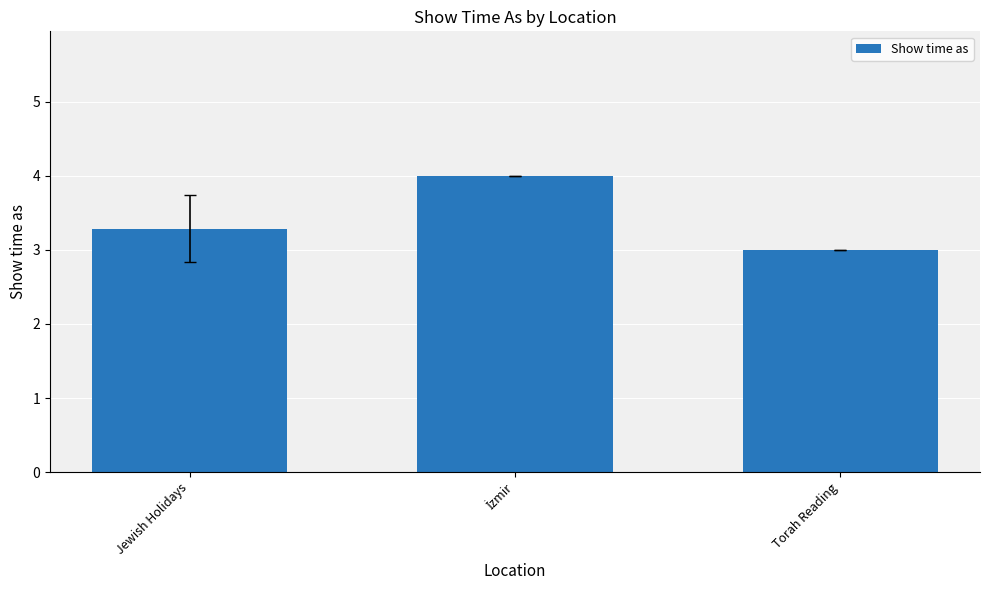

True or false: the data shows 4.2 at Torah Reading.

False